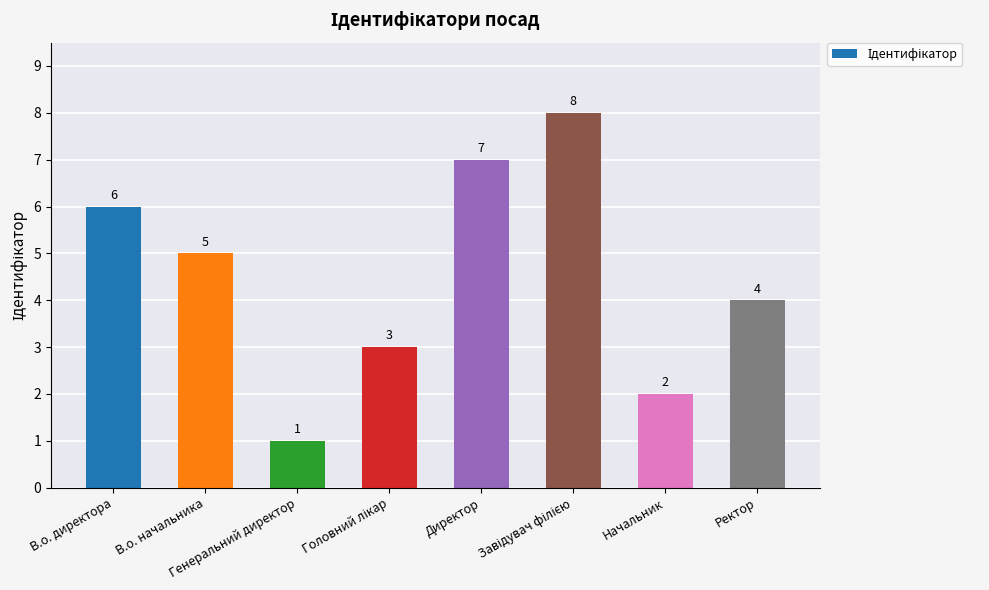

How many categories are shown in the chart?

8